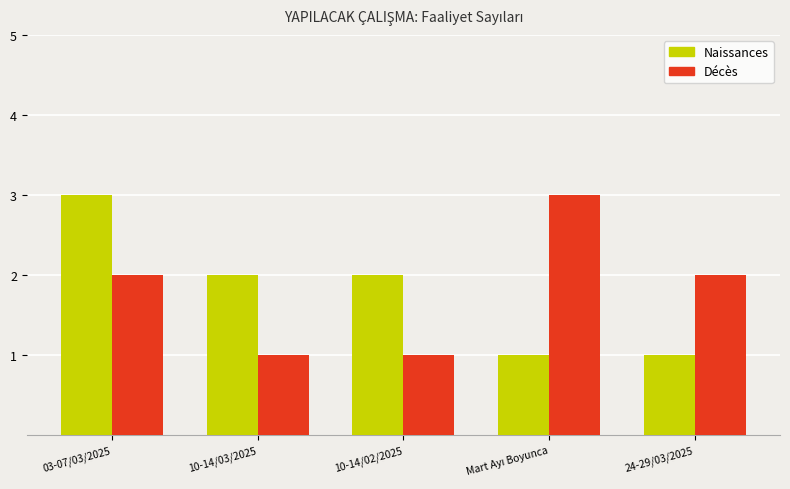

Which category has the highest value in the Naissances series?

03-07/03/2025